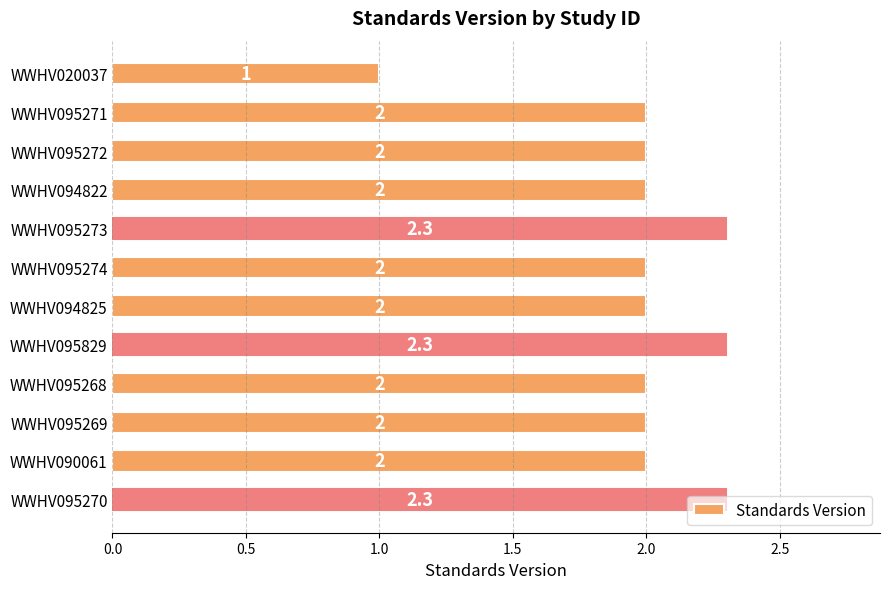

How many series are shown in this chart?

1